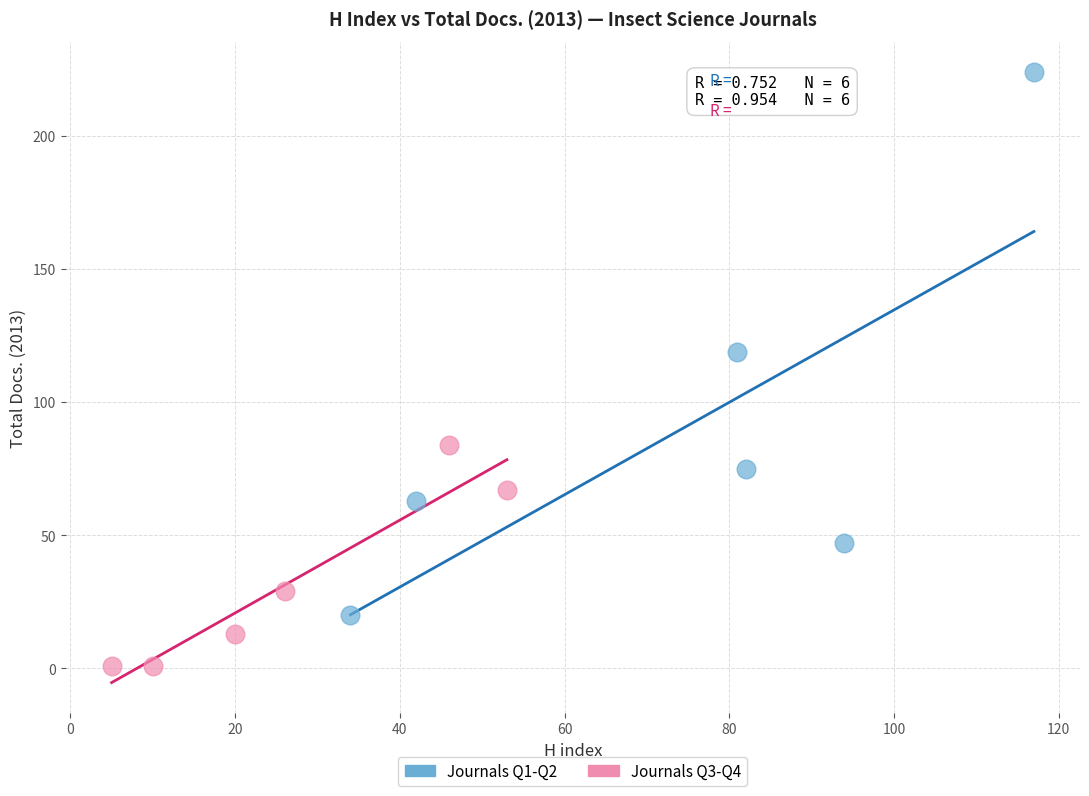

Which series has the widest spread of Y values?

Journals Q1-Q2